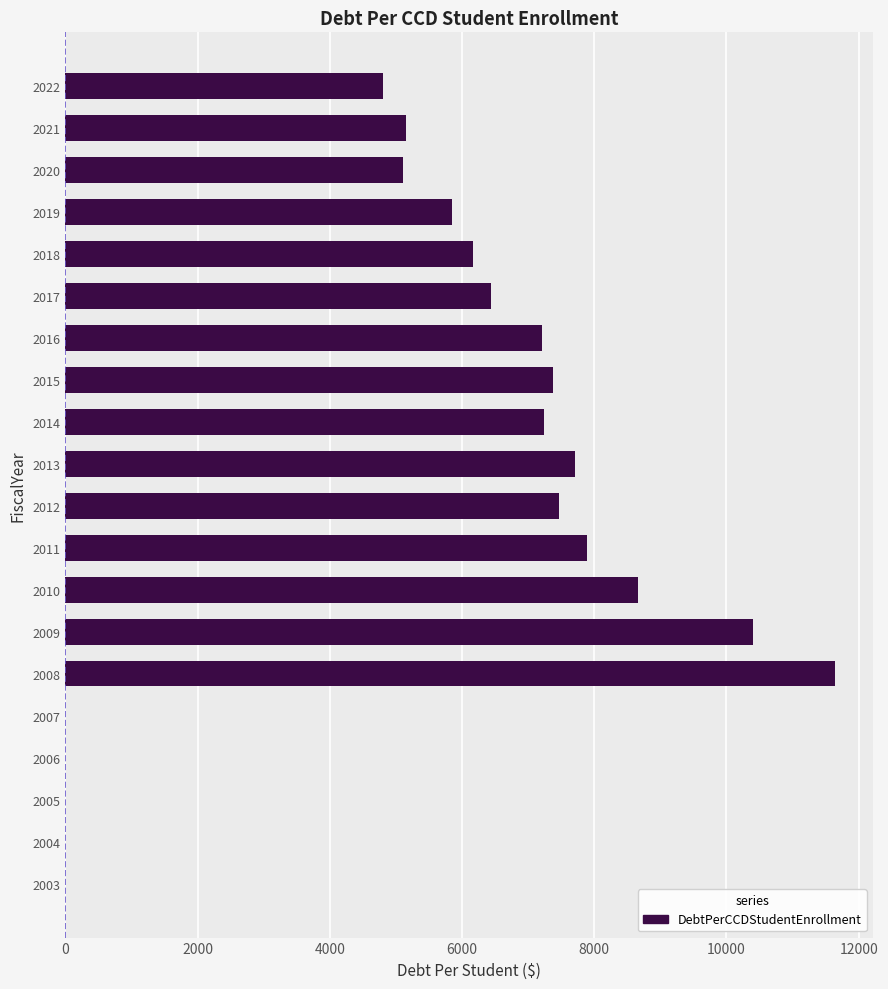

Between 2010 and 2014, which is larger?

2010